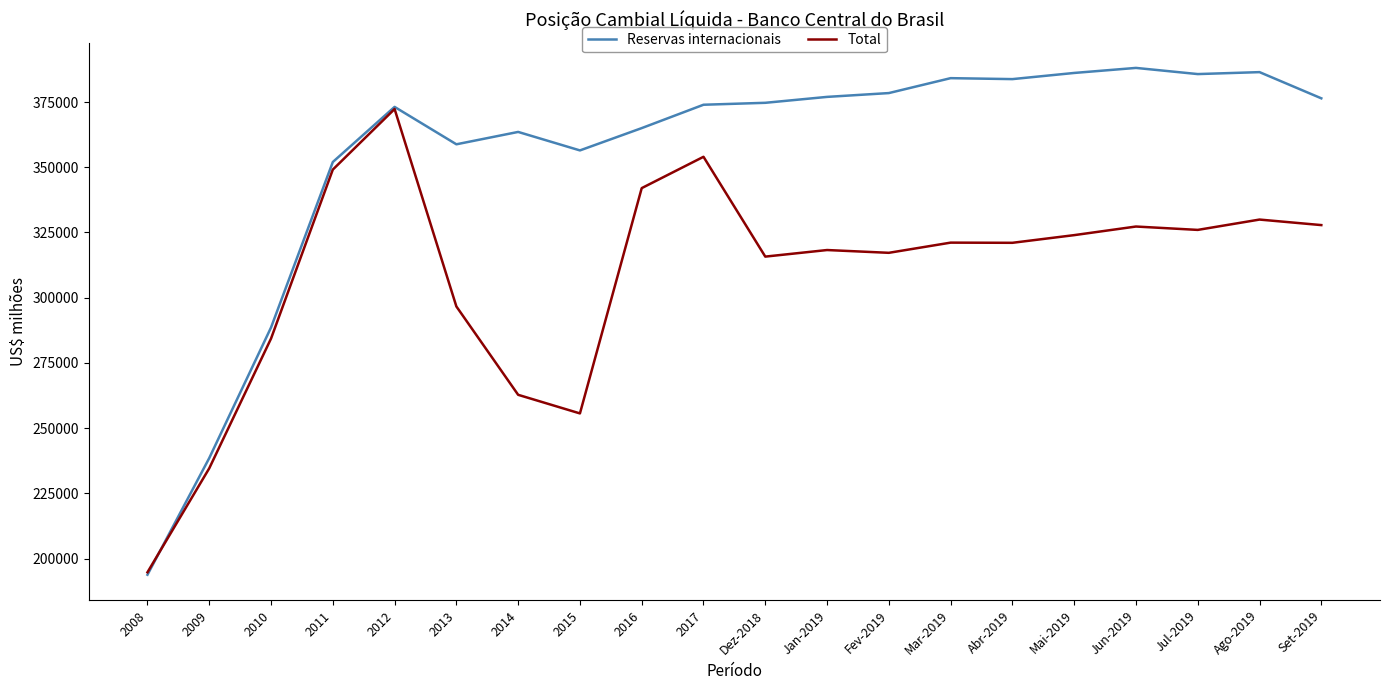

At Fev-2019, list the series in order from smallest to largest.

Total, Reservas internacionais